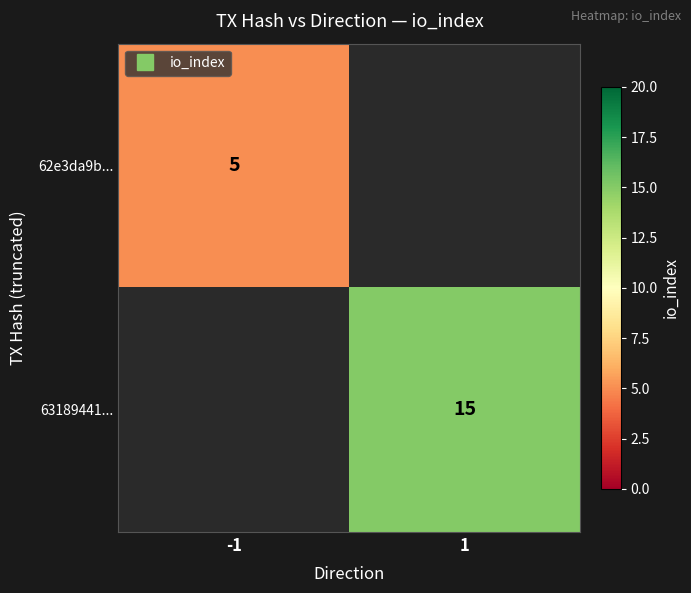

At which label is 63189441... closest to 7?

-1